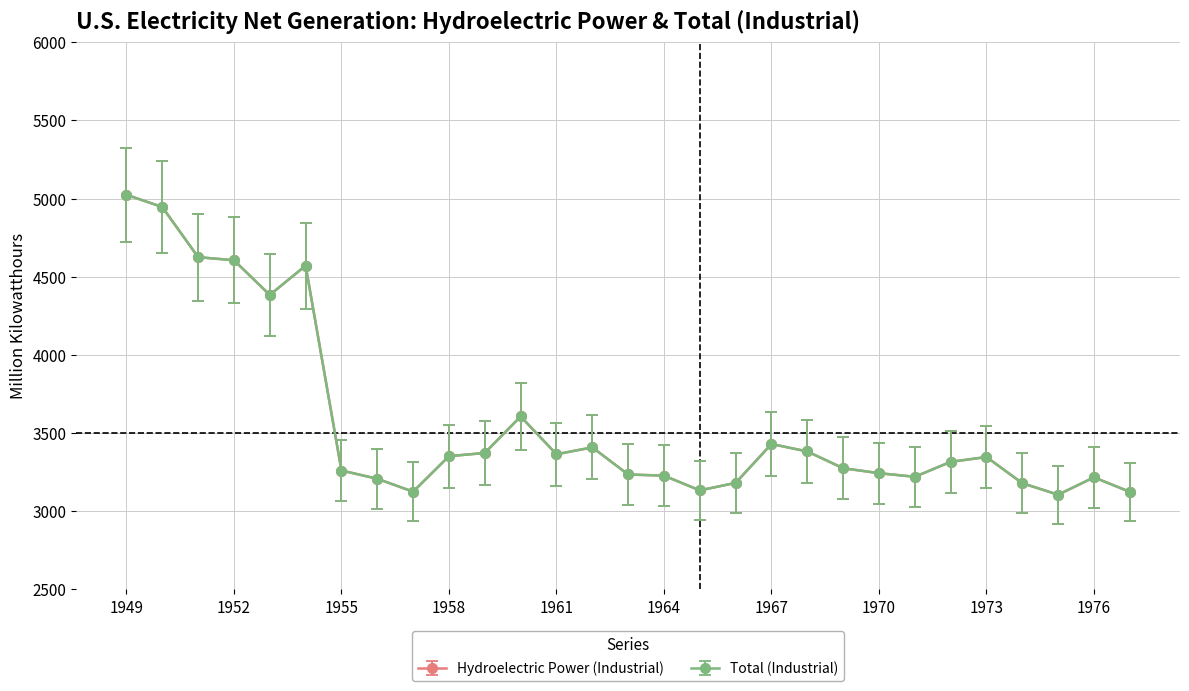

At how many categories does at least one series exceed 3683?

6